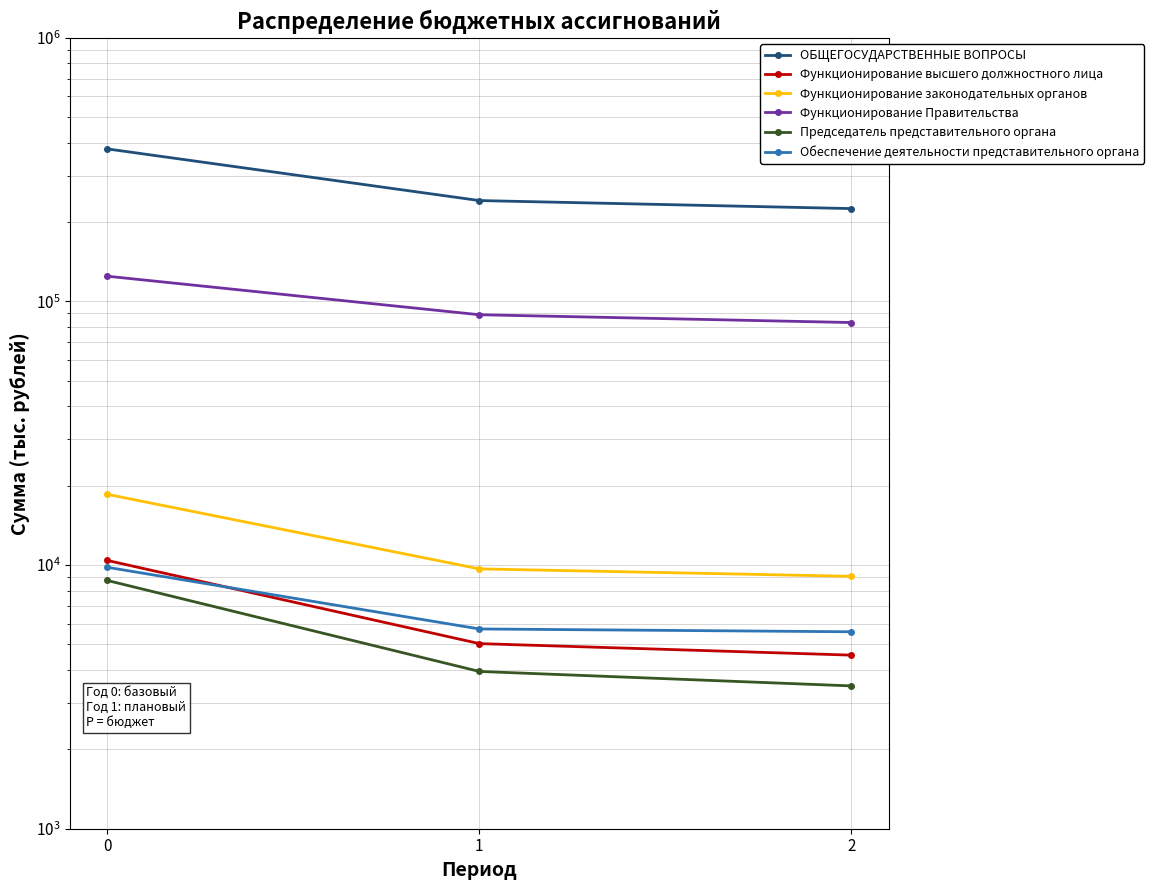

At how many categories does at least one series exceed 81902?

3